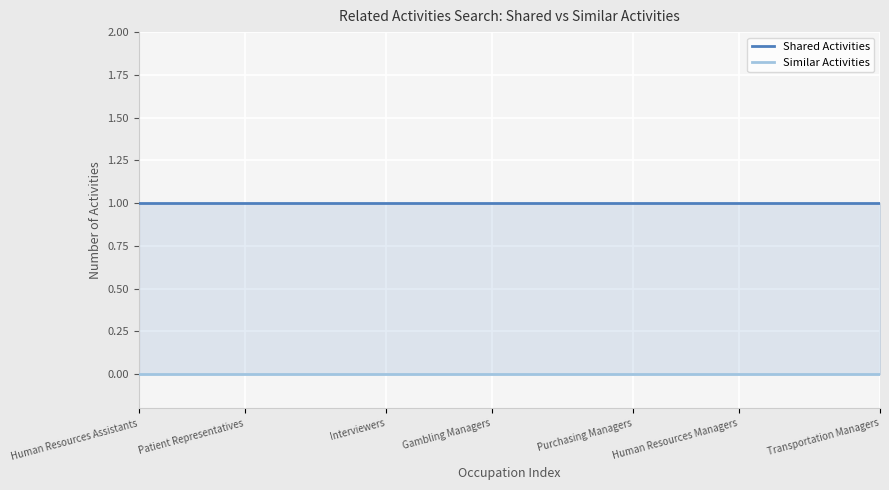

What is the total value across all series at Human Resources Managers?

1